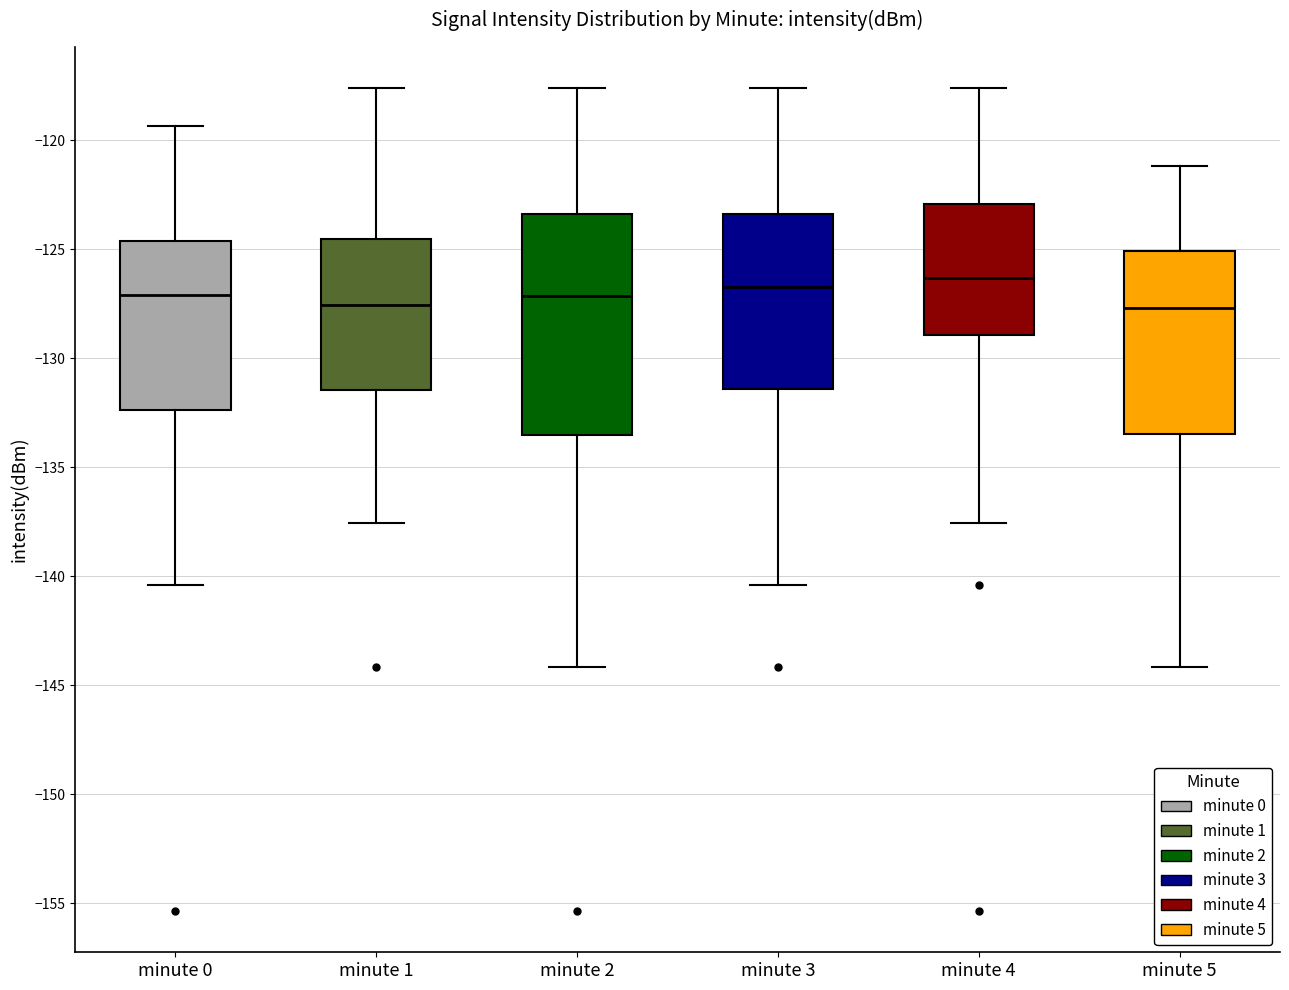

Comparing the boxes themselves (not the whiskers), which one is the tallest?

minute 2